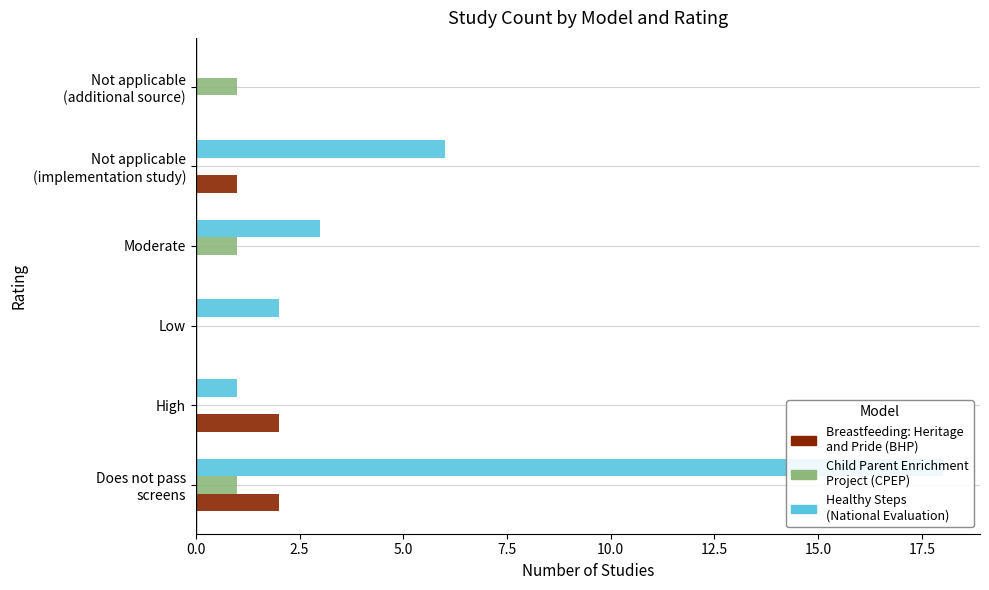

Which series has the widest spread of values?

Healthy Steps (National Evaluation)